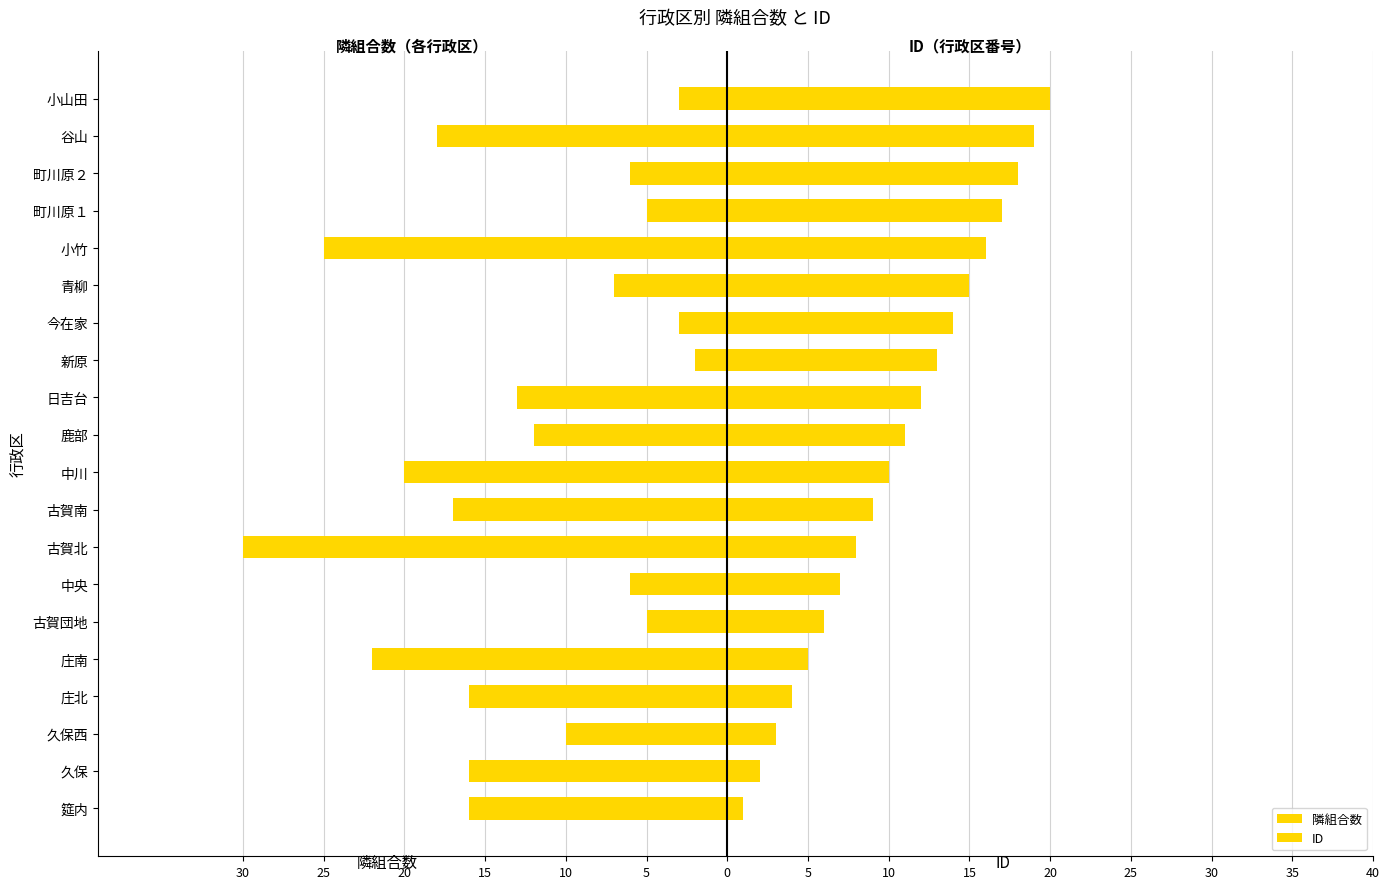

Is it true that ID equals 32 at 小山田?

False